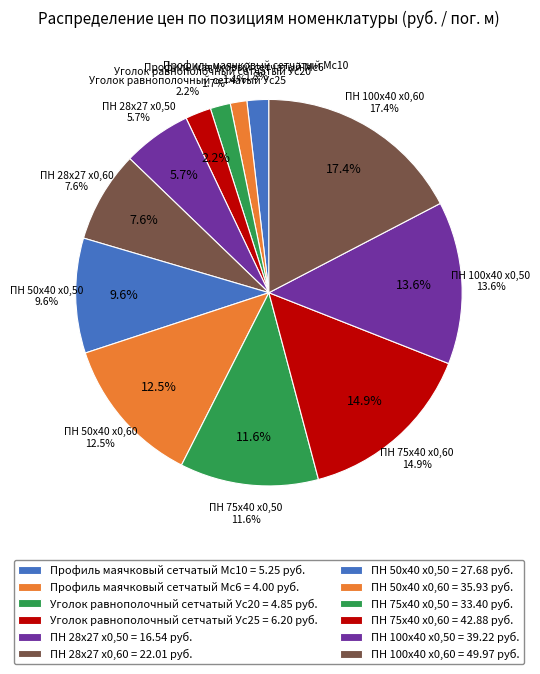

To the nearest percent, what portion does ПН 50х40 х0,50 represent?

10%